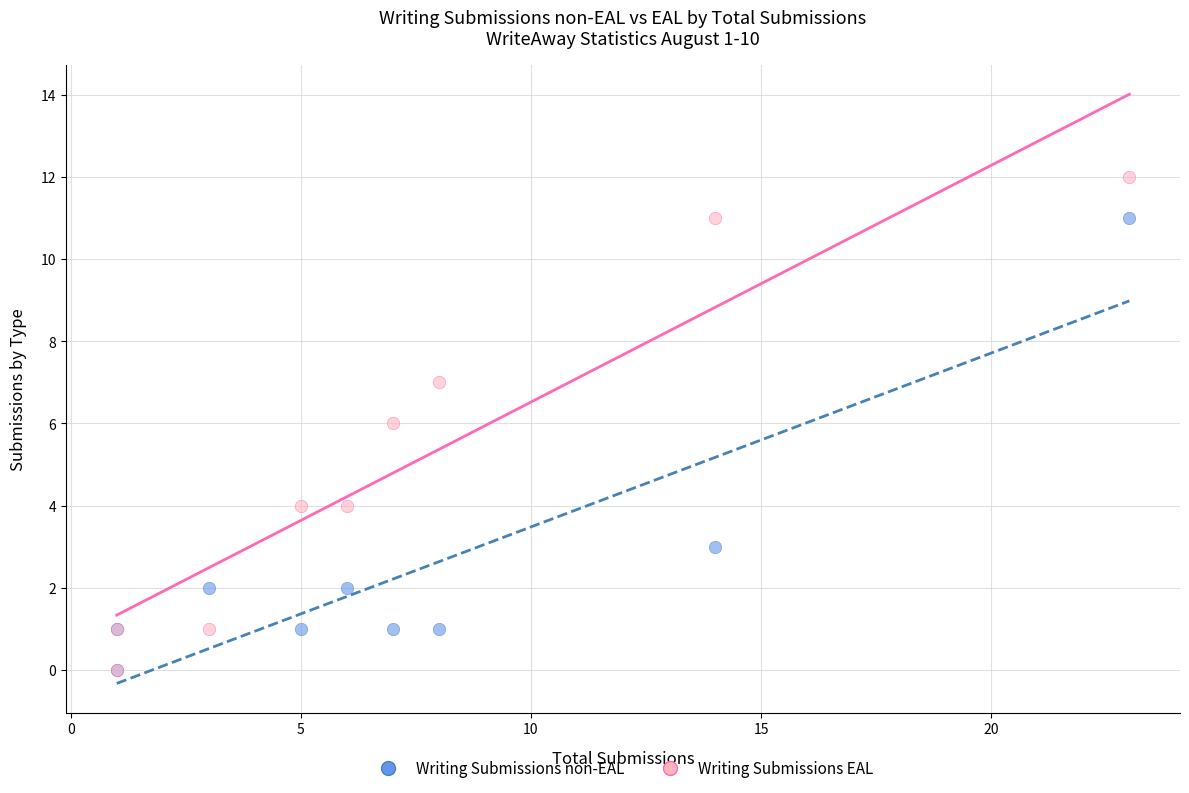

Which series contains the highest Y value?

Writing Submissions EAL